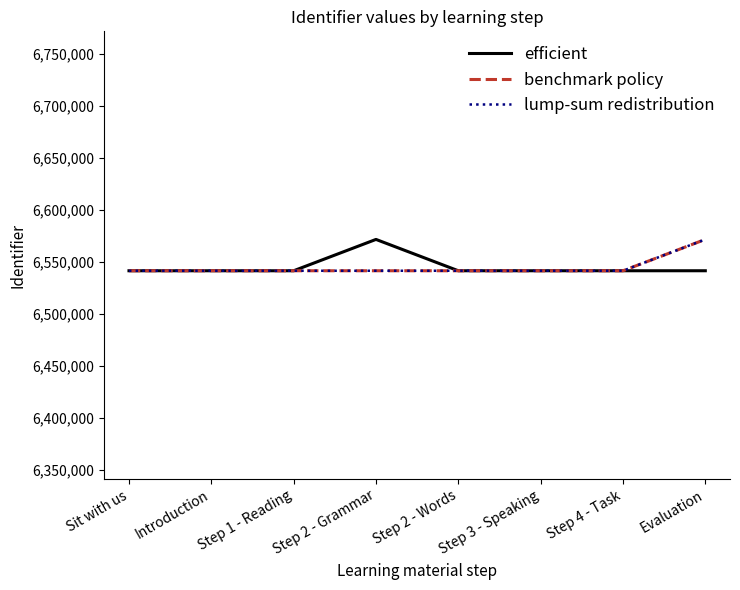

At which category is the sum across all series the highest?

Evaluation